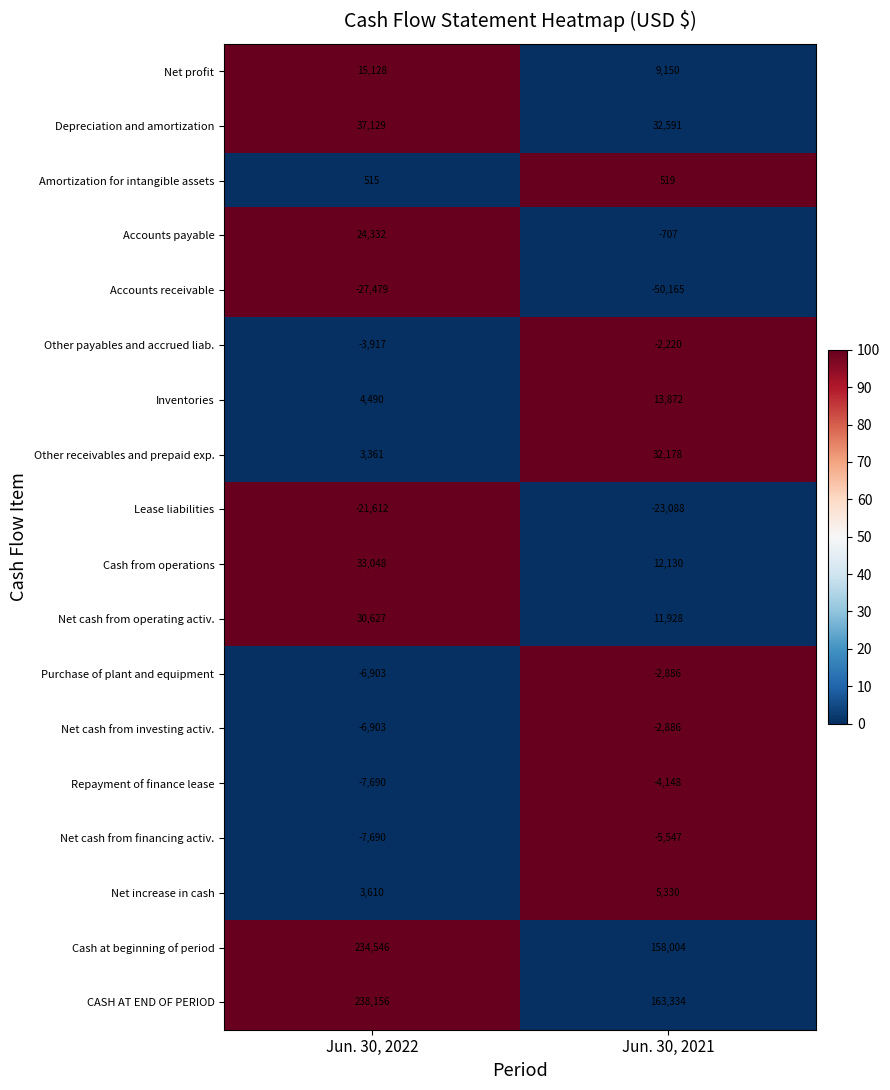

How many negative values does the Accounts payable series have?

1